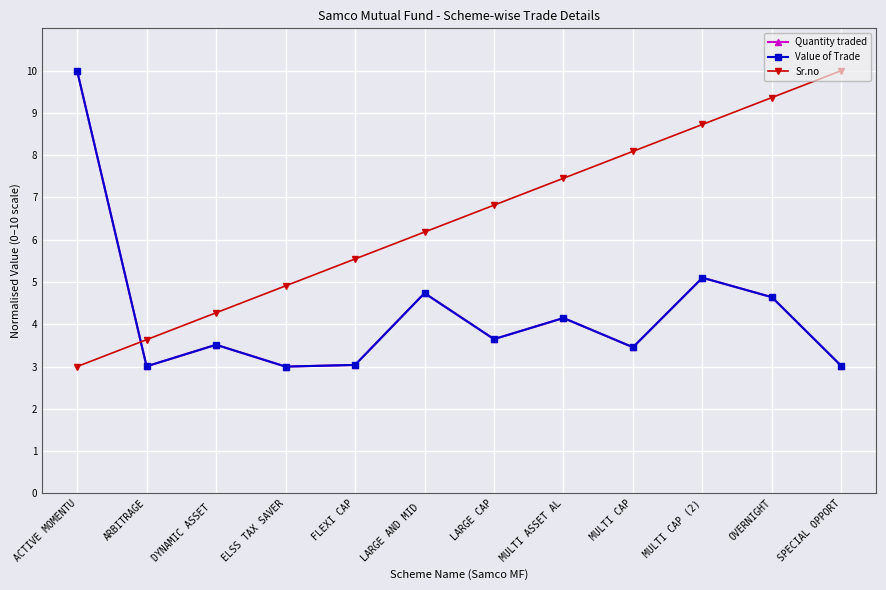

True or false: Quantity traded has a value of 3.6 at LARGE CAP.

True